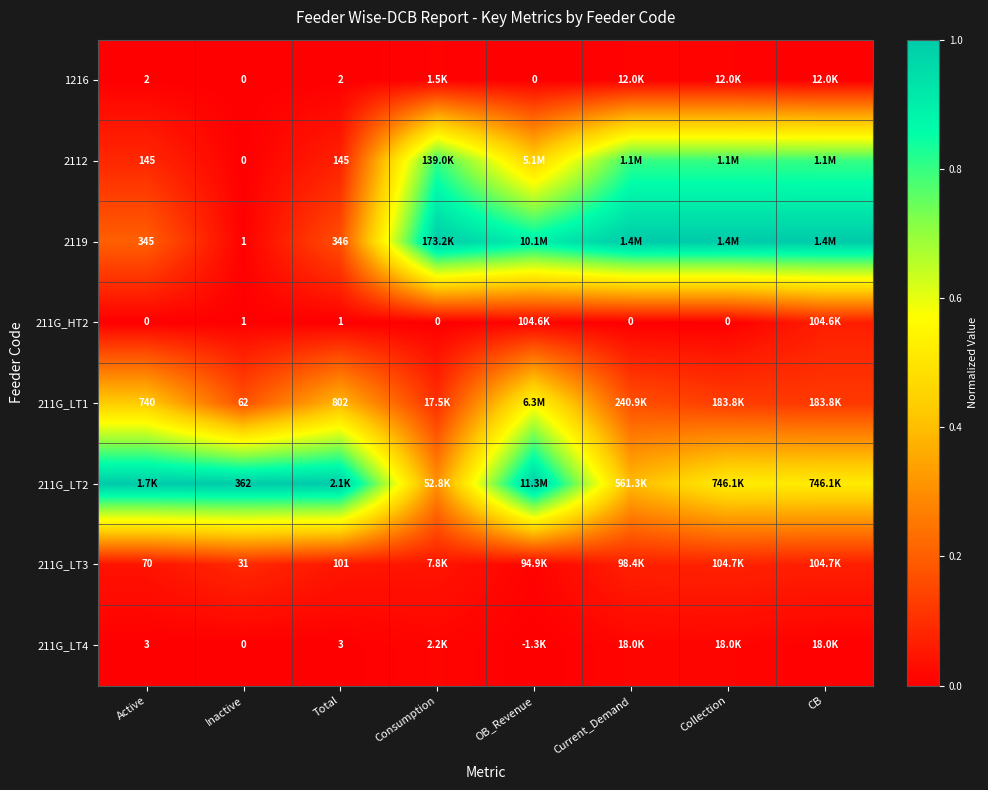

At which label does 2112 reach its minimum?

Inactive